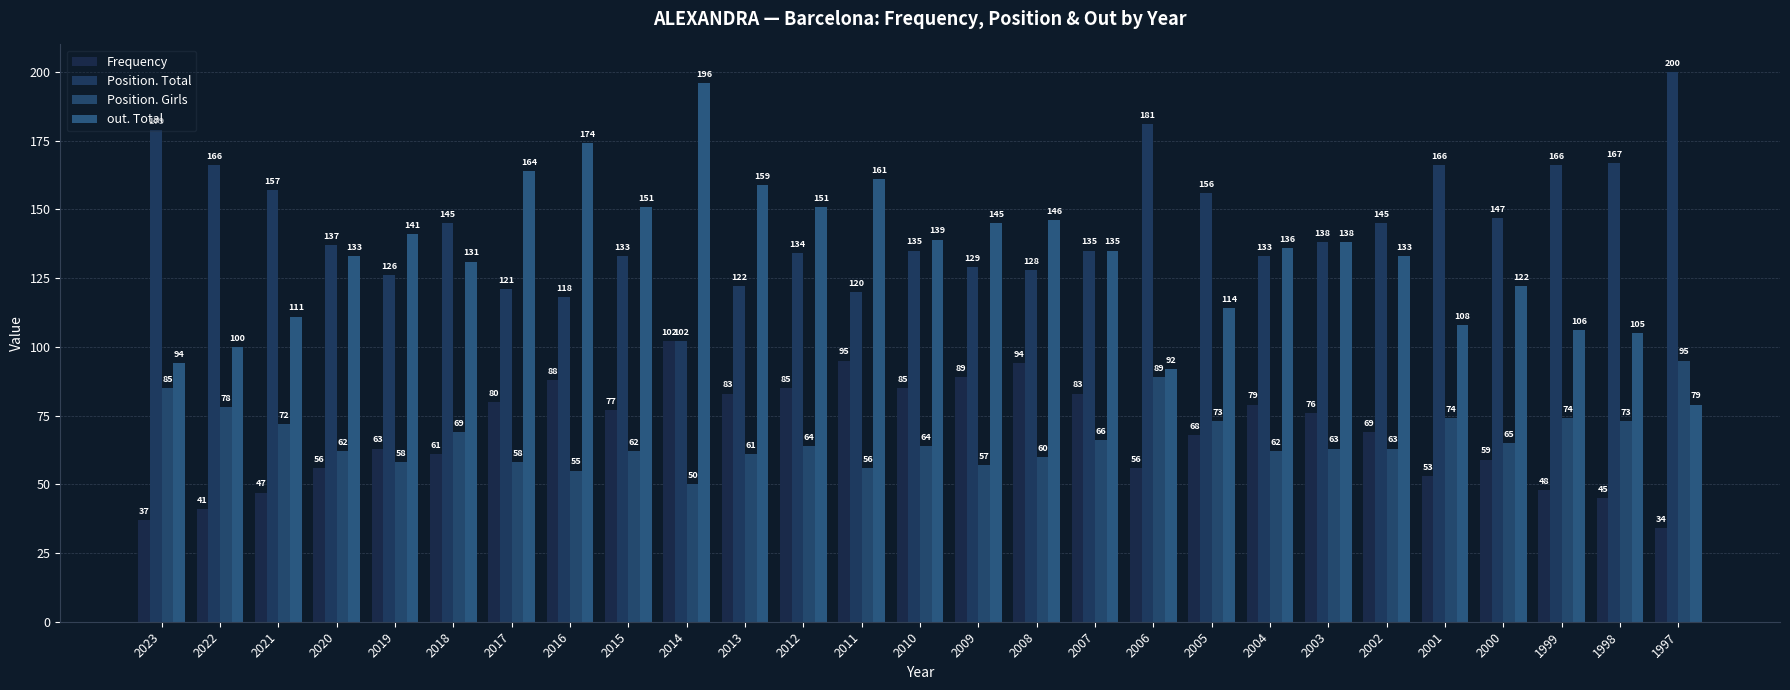

Reading left to right, what are all the values shown in this chart?

Frequency: 37	41	47	56	63	61	80	88	77	102	83	85	95	85	89	94	83	56	68	79	76	69	53	59	48	45	34
Position. Total: 179	166	157	137	126	145	121	118	133	102	122	134	120	135	129	128	135	181	156	133	138	145	166	147	166	167	200
Position. Girls: 85	78	72	62	58	69	58	55	62	50	61	64	56	64	57	60	66	89	73	62	63	63	74	65	74	73	95
out. Total: 94	100	111	133	141	131	164	174	151	196	159	151	161	139	145	146	135	92	114	136	138	133	108	122	106	105	79